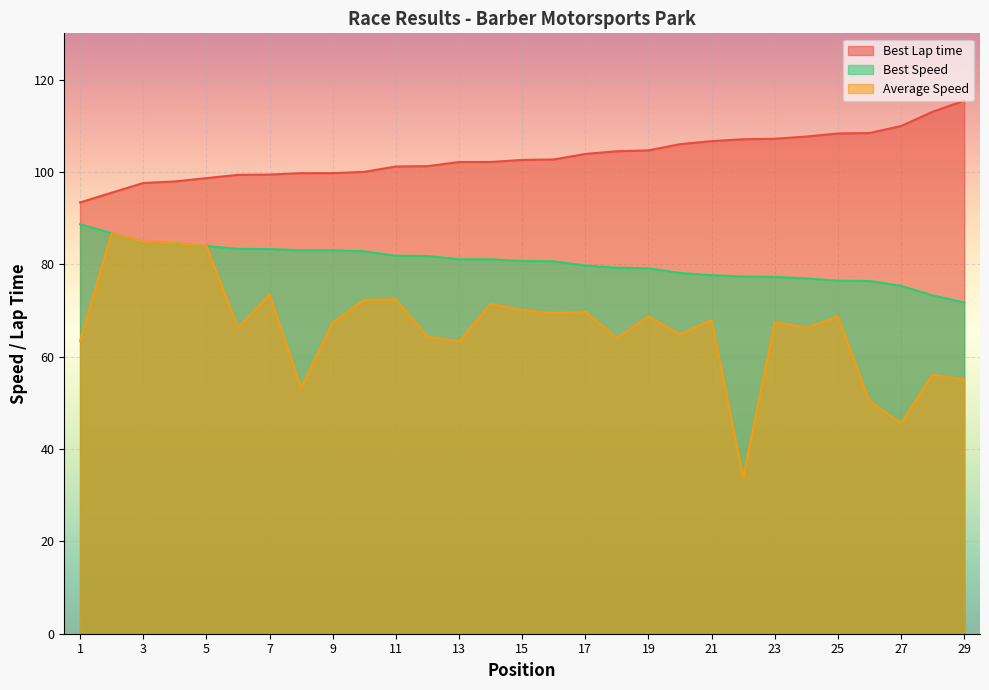

Reading left to right, transcribe all the data shown in this chart.

Best Lap time: 93.4	95.5	97.6	97.9	98.7	99.4	99.4	99.7	99.7	100.0	101.2	101.2	102.1	102.1	102.6	102.7	103.9	104.5	104.7	106.0	106.7	107.1	107.2	107.7	108.3	108.4	109.9	113.0	115.4
Best Speed: 88.7	86.7	84.8	84.6	83.9	83.3	83.3	83.0	83.0	82.8	81.8	81.8	81.1	81.1	80.7	80.6	79.7	79.3	79.1	78.1	77.6	77.3	77.3	76.9	76.4	76.4	75.3	73.3	71.7
Average Speed: 63.4	86.7	84.8	84.6	83.9	66.3	73.4	53.2	67.4	72.3	72.4	64.3	63.3	71.4	70.1	69.5	69.7	64.0	68.7	64.8	67.9	33.8	67.5	66.2	68.7	50.4	45.6	56.1	55.0